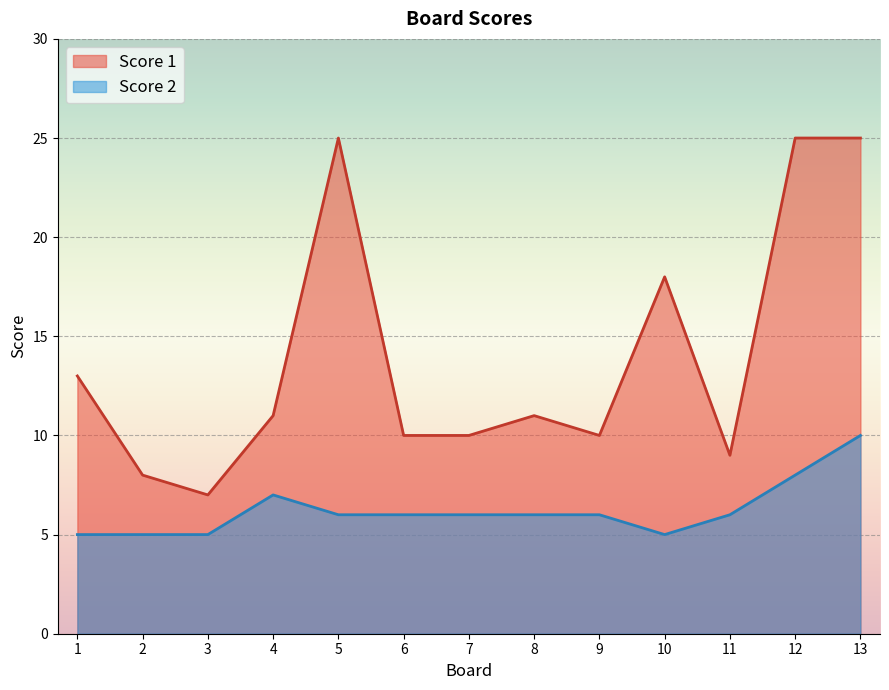

At which label does Score 2 first exceed 6?

4